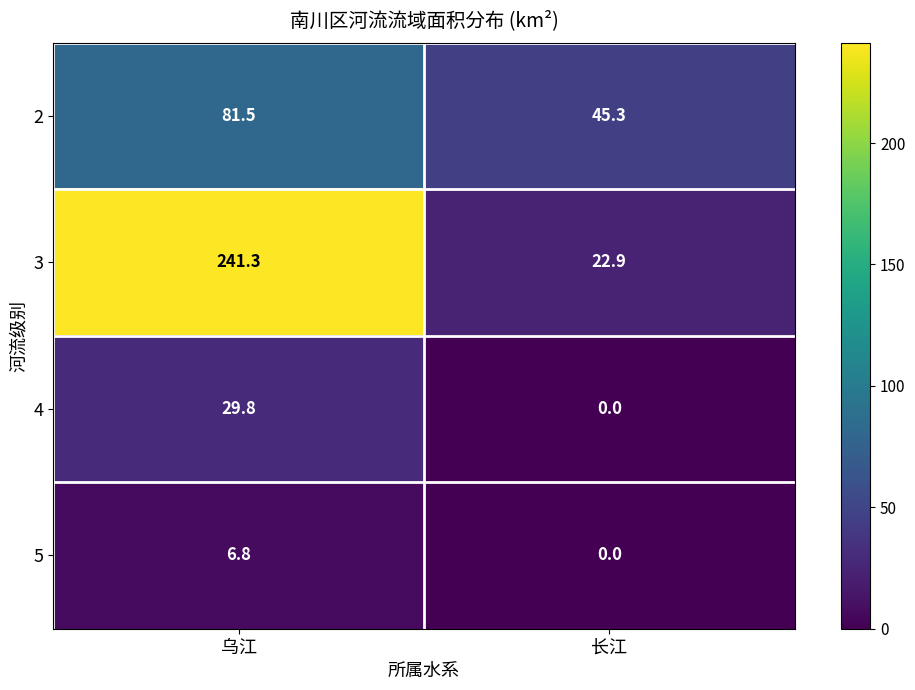

True or false: 4 has a value of 0.0 at 长江.

True